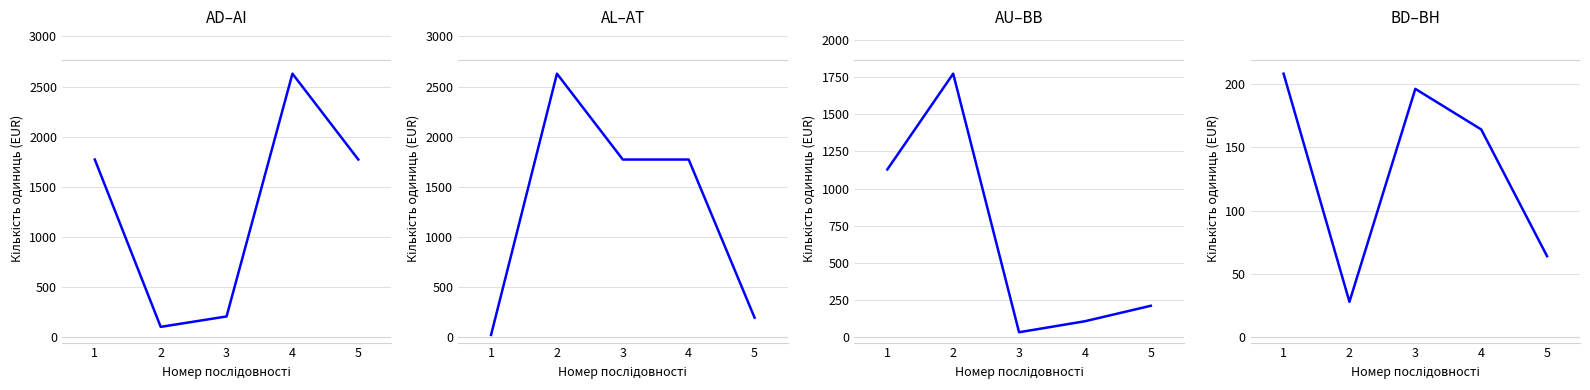

Which label corresponds to the smallest value in the chart?

2